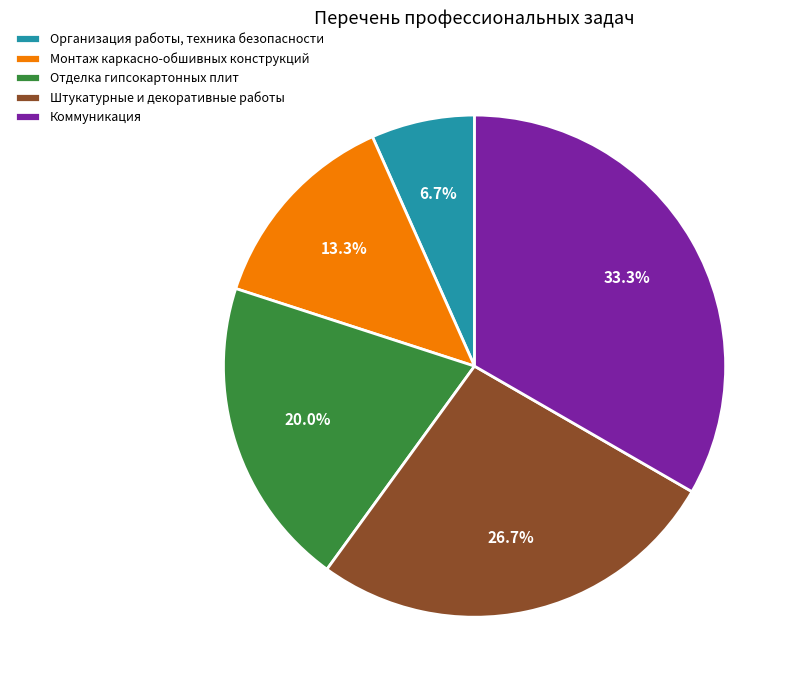

Do Коммуникация and Штукатурные и декоративные работы together represent more than half of the pie?

Yes